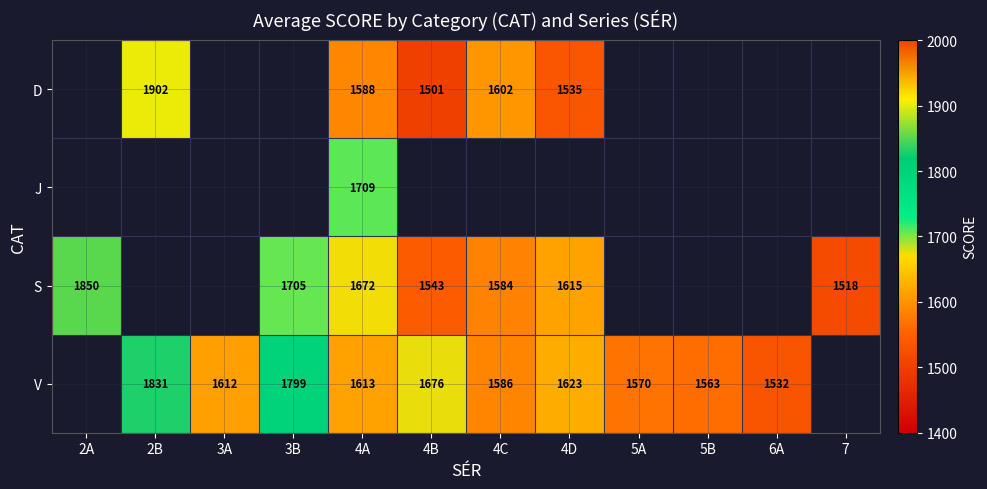

The V series shows 2376 at 3A. True or false?

False